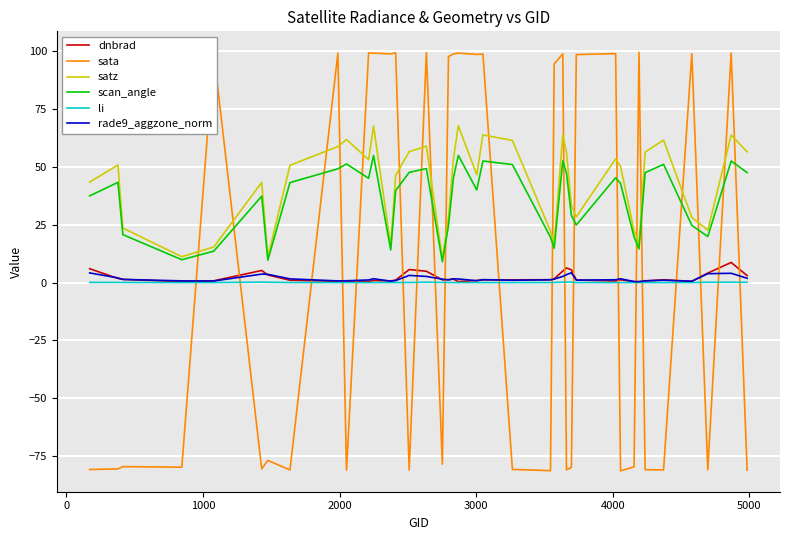

How many lines are shown in the chart?

6